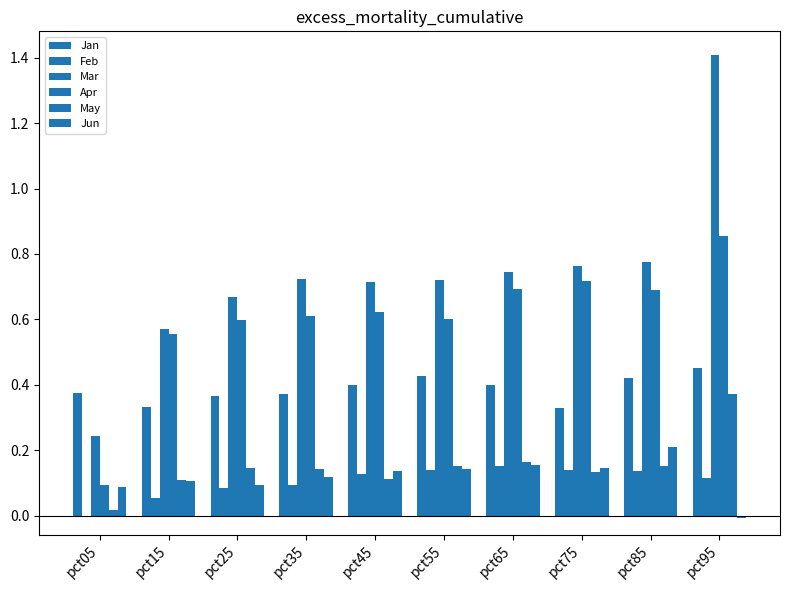

Between pct15 and pct55, which series saw the biggest shift?

Mar